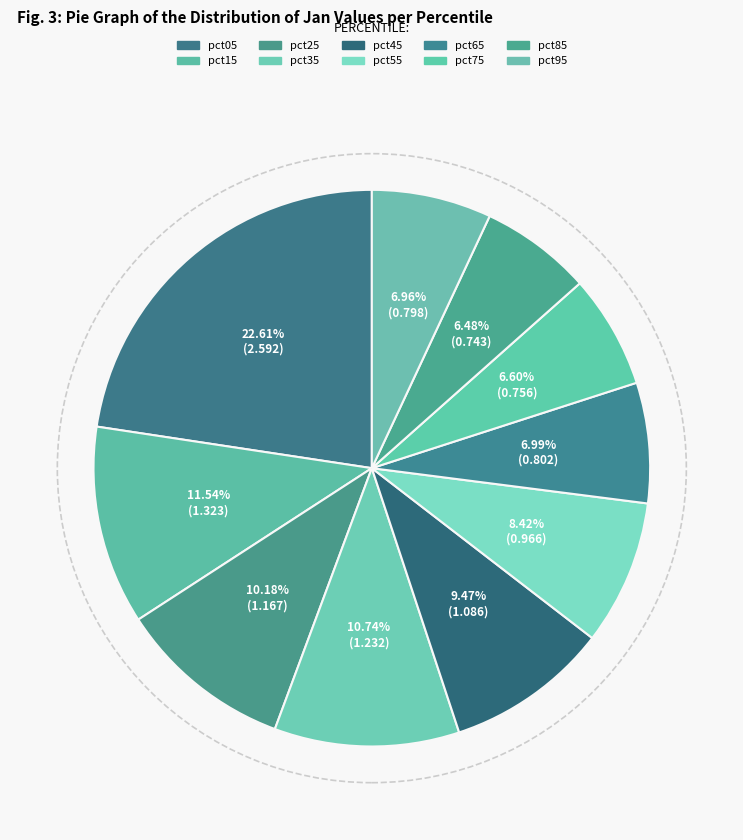

To the nearest percent, what percentage of the pie is pct45?

9%